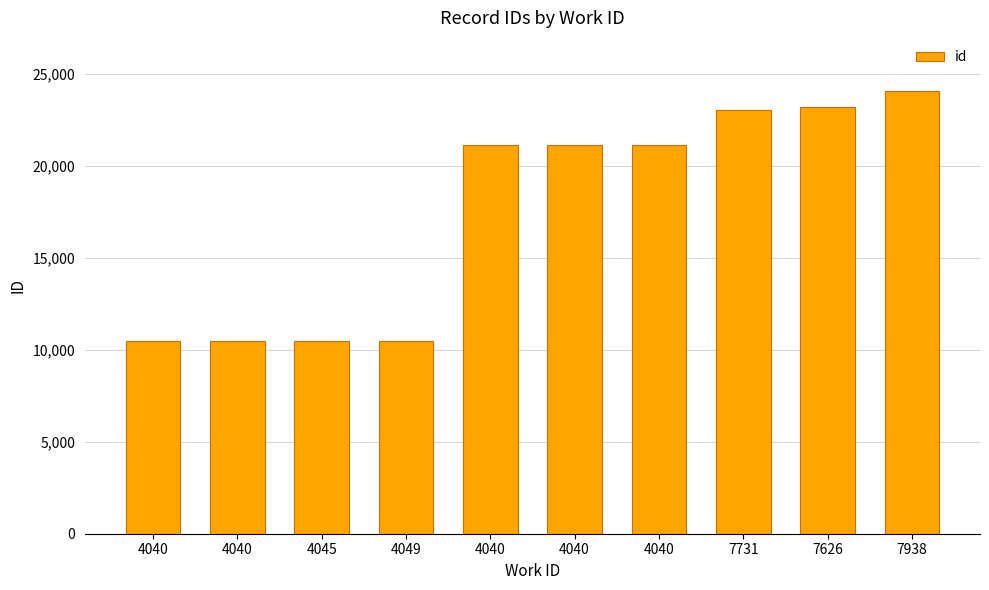

What is the label of the 6th bar from the left?

4040